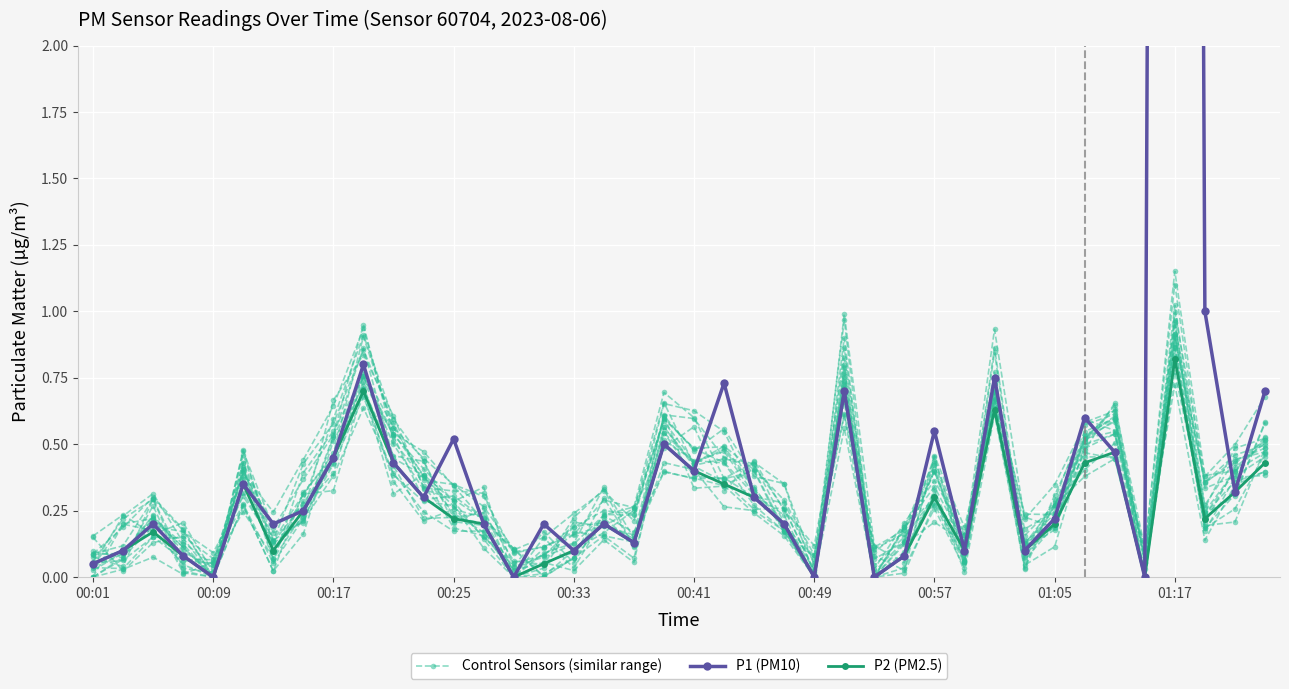

True or false: P2 (PM2.5) has more than 1 points higher than both neighbors.

True